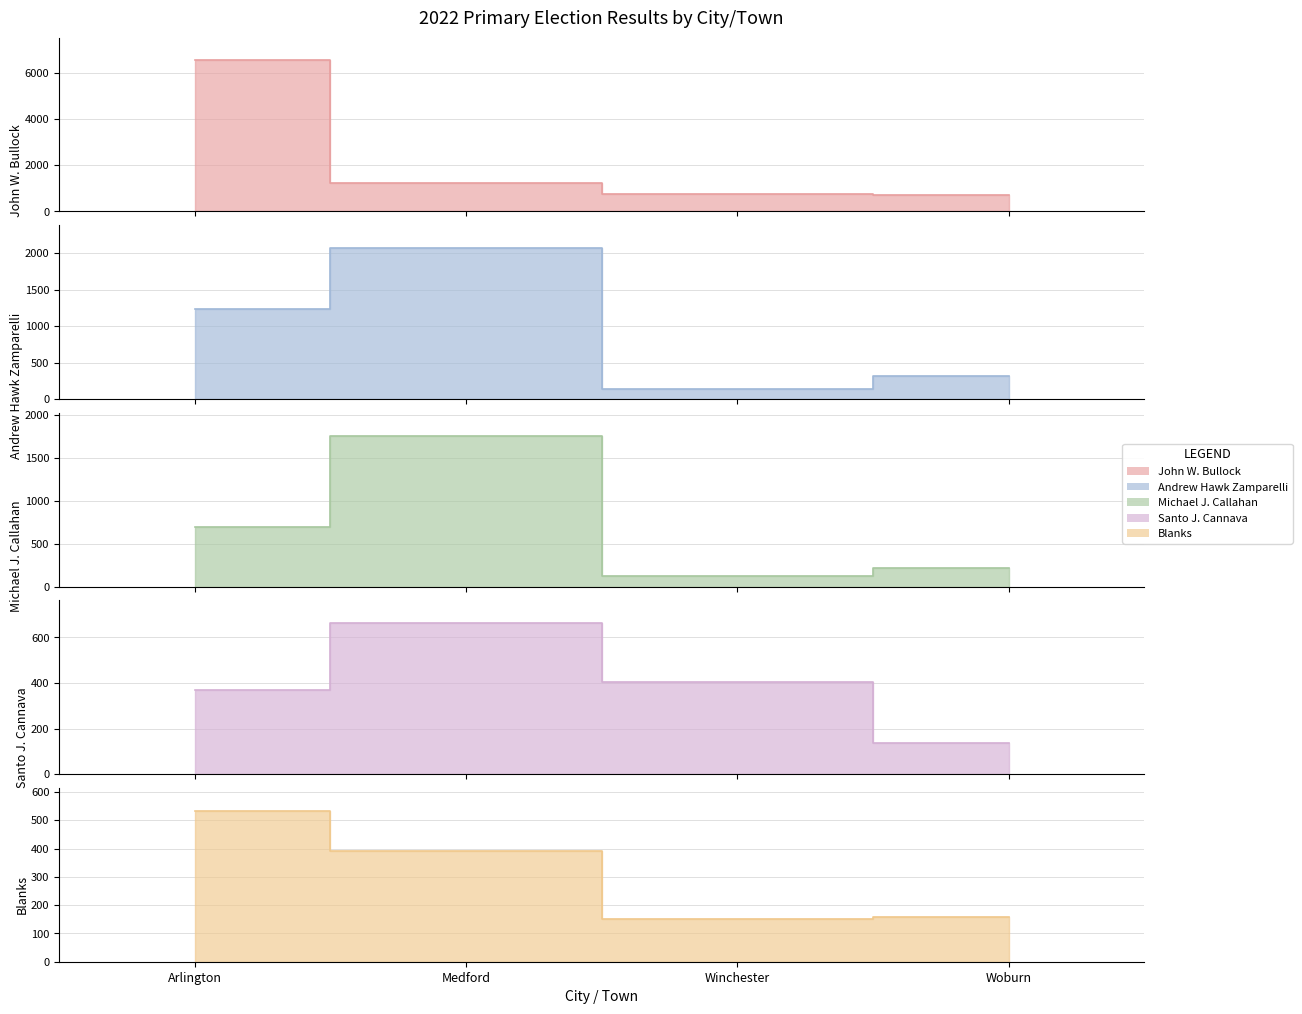

Is it true that Andrew Hawk Zamparelli equals 254 at Arlington?

False